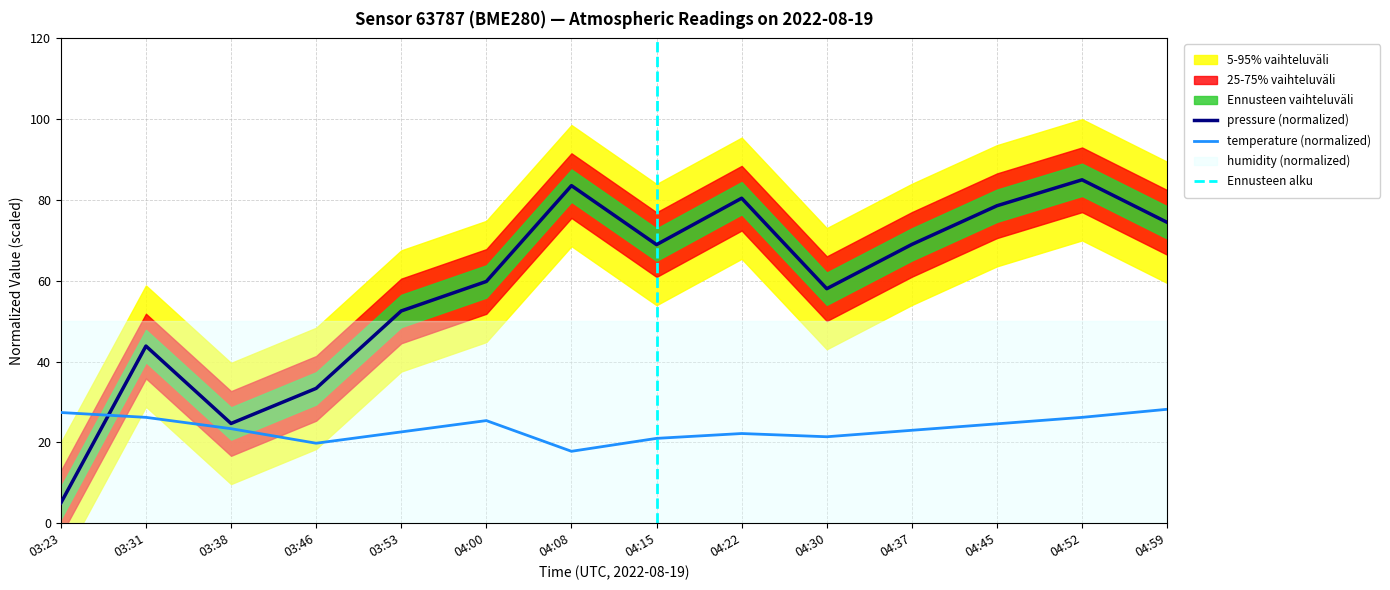

Which label corresponds to the largest value in the chart?

04:52